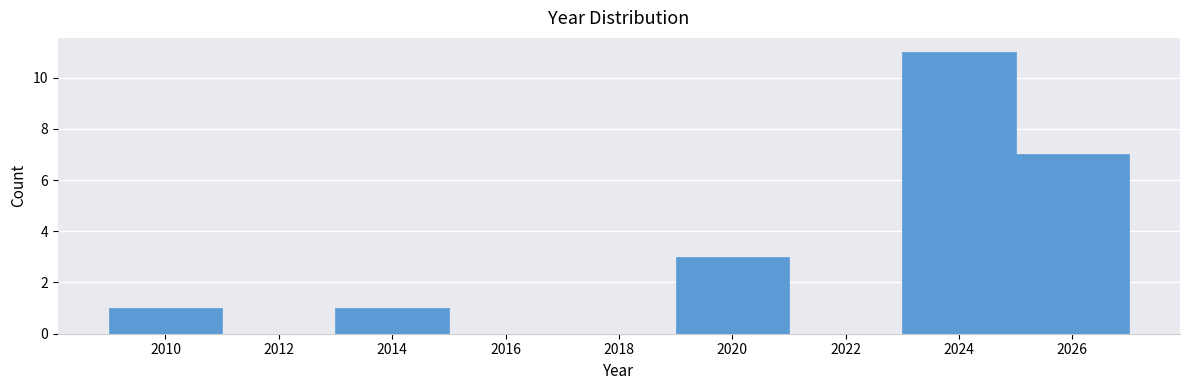

How tall is the bar that spans 2019 to 2021 on the x-axis? The values are not printed on the chart, so give them approximately, as read against the axis.

3